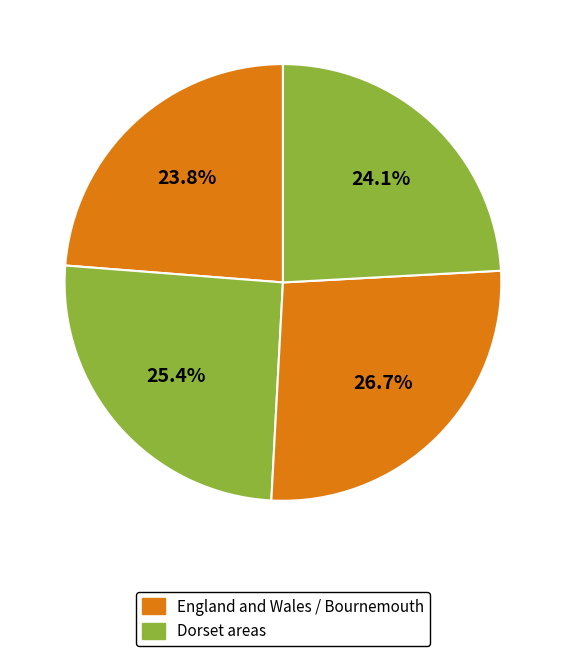

How many slices are in this pie chart?

4